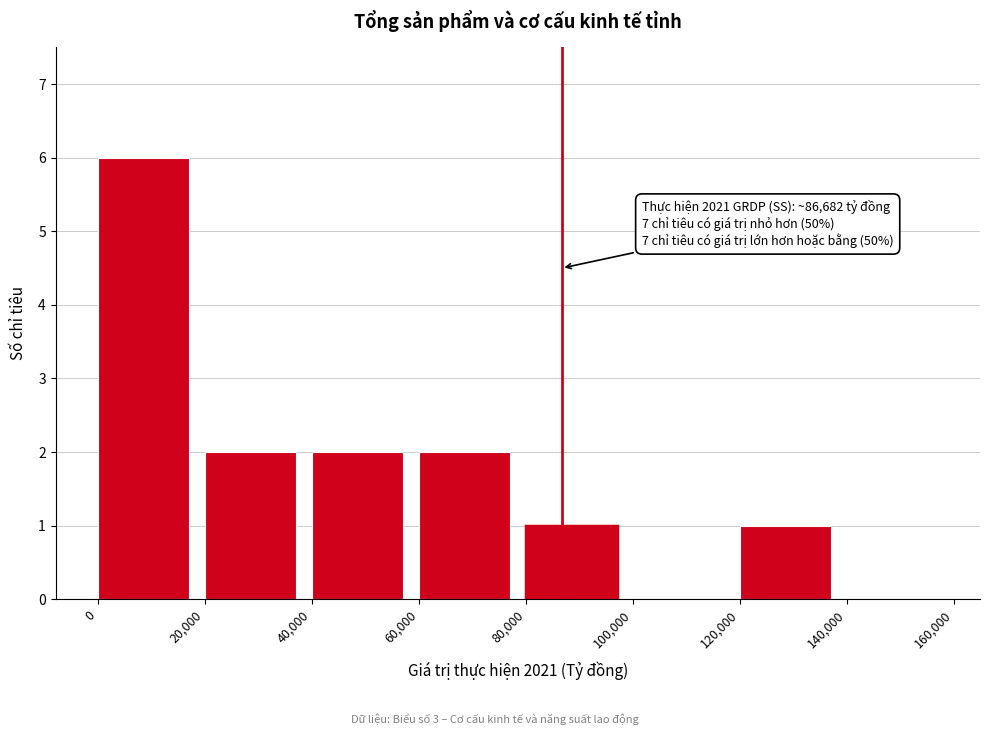

Which range on the x-axis has the tallest bar?

0 to 20,000